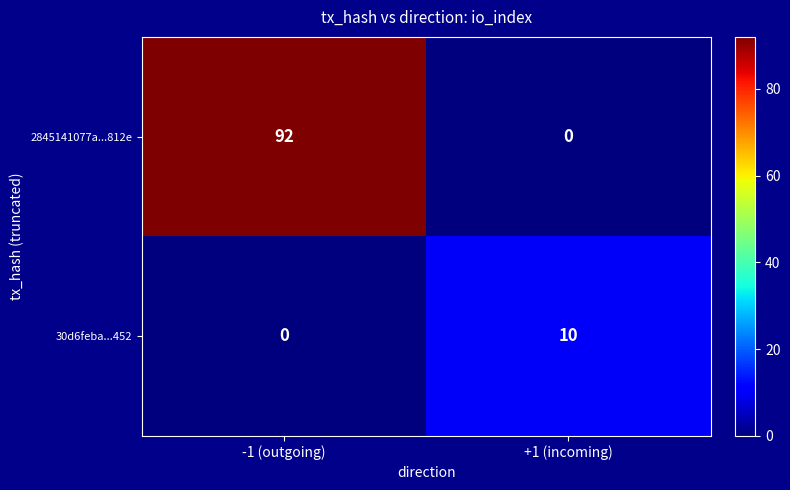

How many positive values does the 30d6feba...452 series have?

1